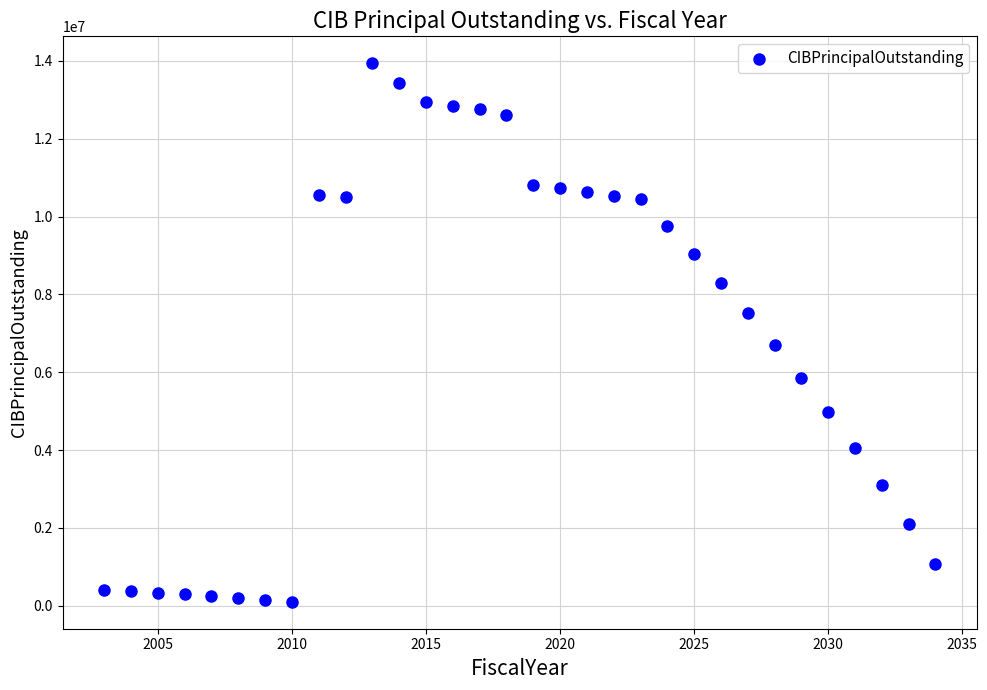

What Y value in the scatter plot is closest to 7020000?

6705000